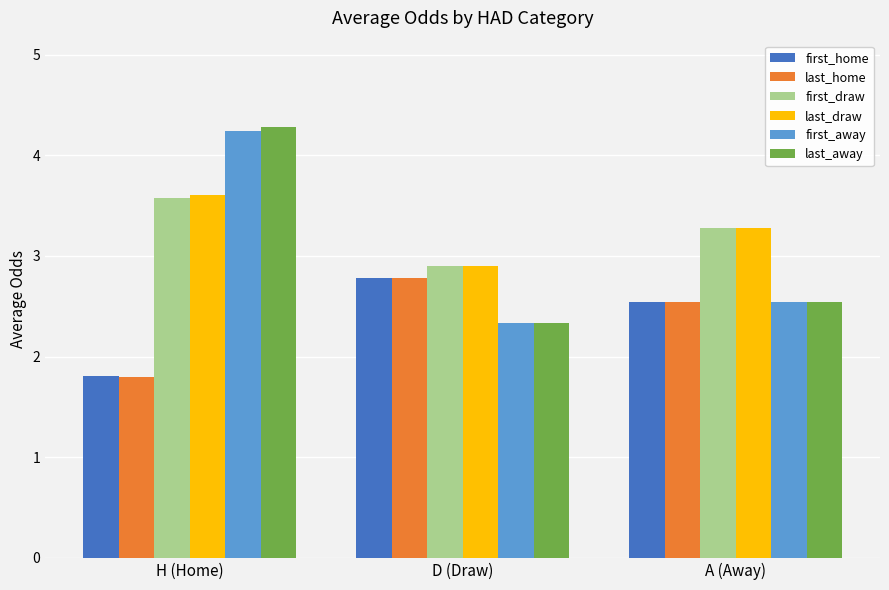

Is the value of last_draw at A (Away) greater than the value of first_away at D (Draw)?

Yes